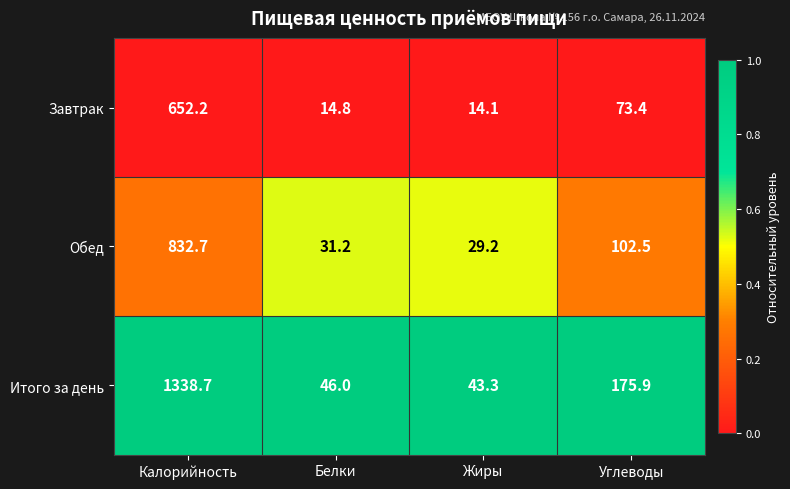

How many categories are shown in the chart?

4